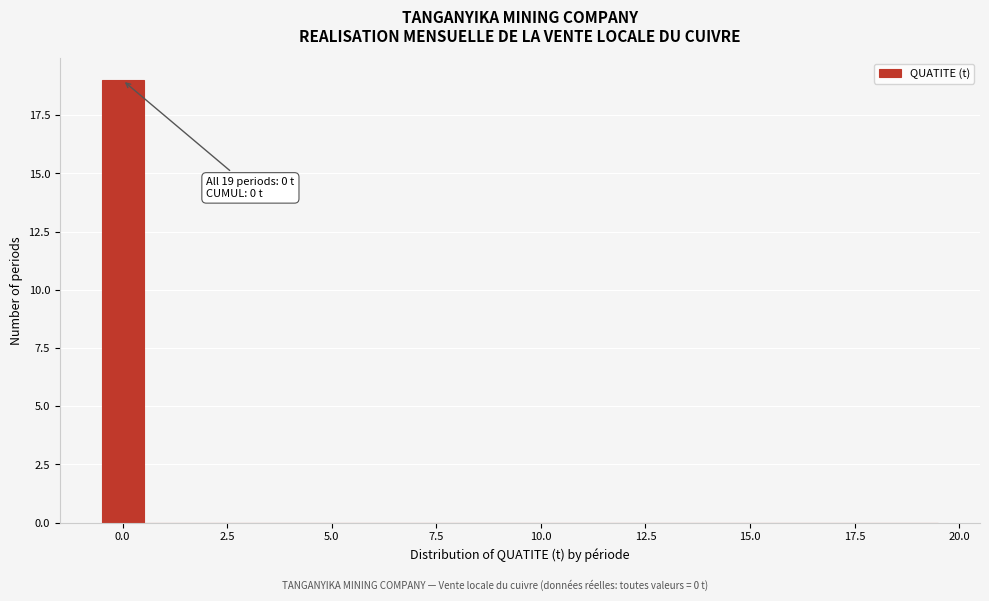

Read against the x-axis, roughly where is the centre of the tallest bar?

0.0